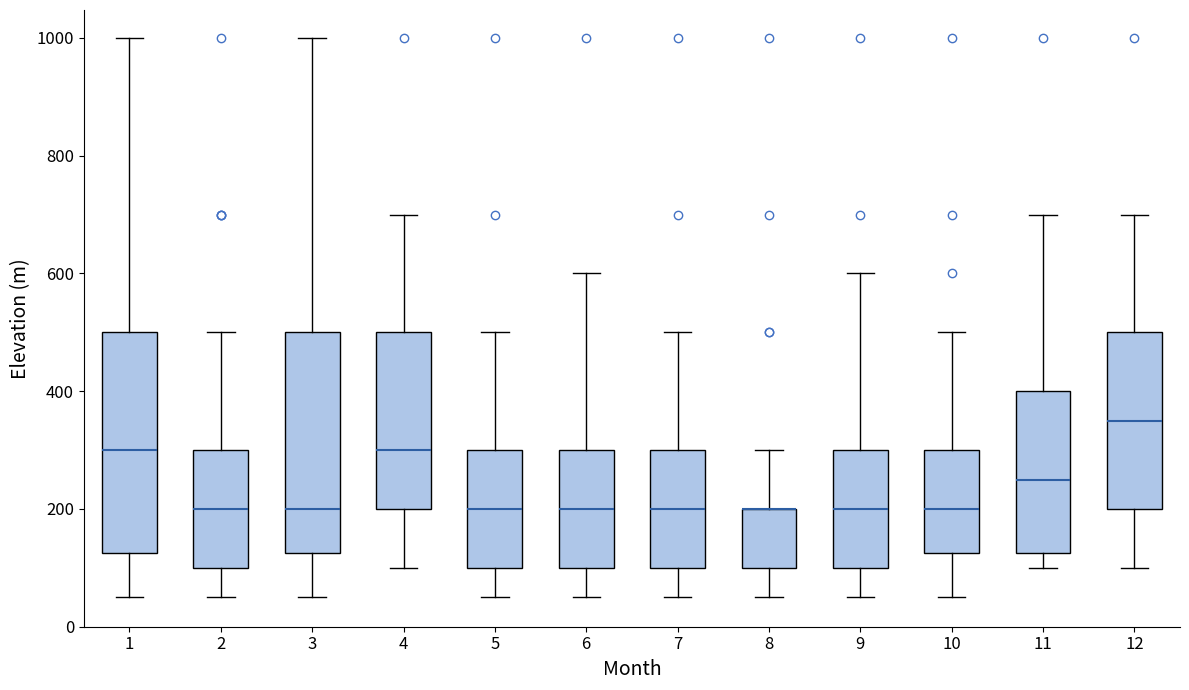

Reading left to right, transcribe this box plot: for each box, give where its median line is, the range the box spans, and where its two whiskers end, as read against the y-axis. The values are not printed on the chart, so give them approximately, as read against the axis.

1: median 300, box 120 to 500, whiskers 60 to 1000
2: median 200, box 100 to 300, whiskers 60 to 500
3: median 200, box 120 to 500, whiskers 60 to 1000
4: median 300, box 200 to 500, whiskers 100 to 700
5: median 200, box 100 to 300, whiskers 60 to 500
6: median 200, box 100 to 300, whiskers 60 to 600
7: median 200, box 100 to 300, whiskers 60 to 500
8: median 200 (drawn on the box's upper edge), box 100 to 200, whiskers 60 to 300
9: median 200, box 100 to 300, whiskers 60 to 600
10: median 200, box 120 to 300, whiskers 60 to 500
11: median 260, box 120 to 400, whiskers 100 to 700
12: median 360, box 200 to 500, whiskers 100 to 700